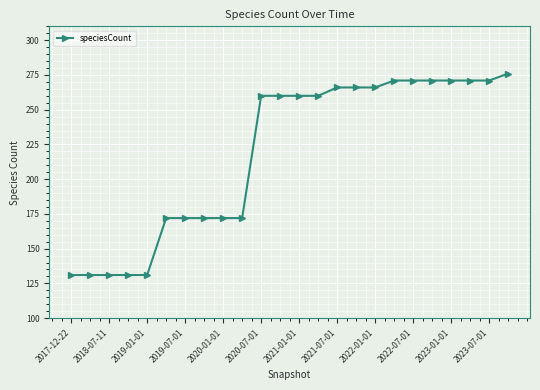

What is the difference between the maximum and minimum values?

145